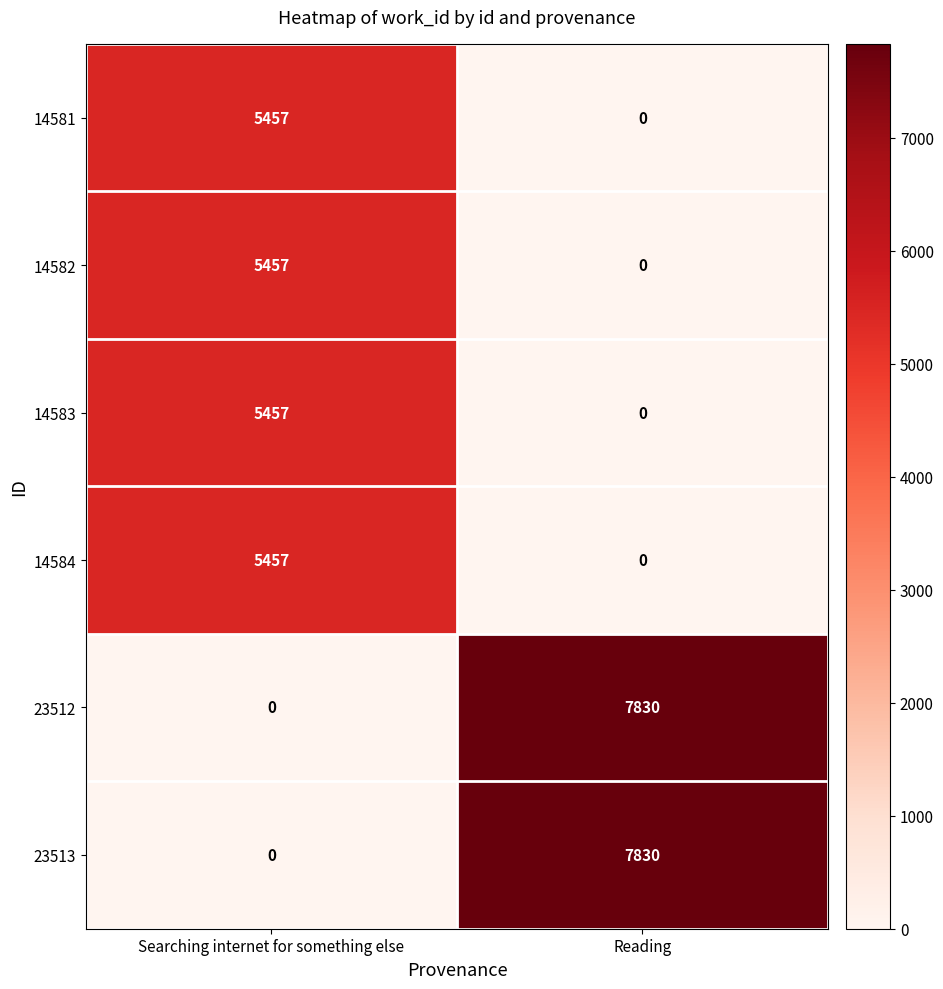

What is the sum of all 14581 values?

5457